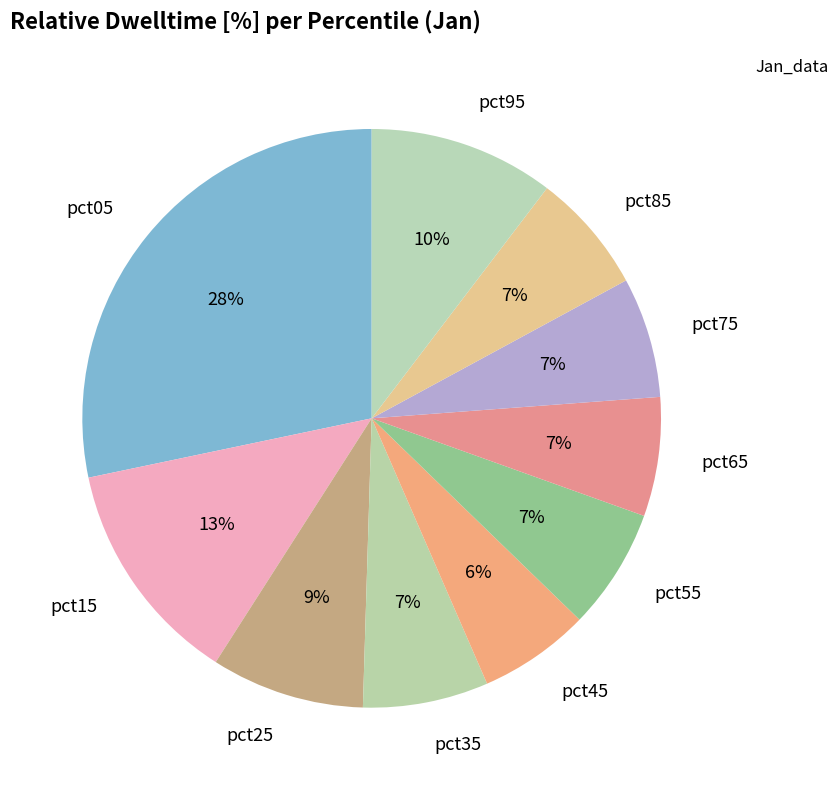

To the nearest percent, what is the average slice percentage?

10%